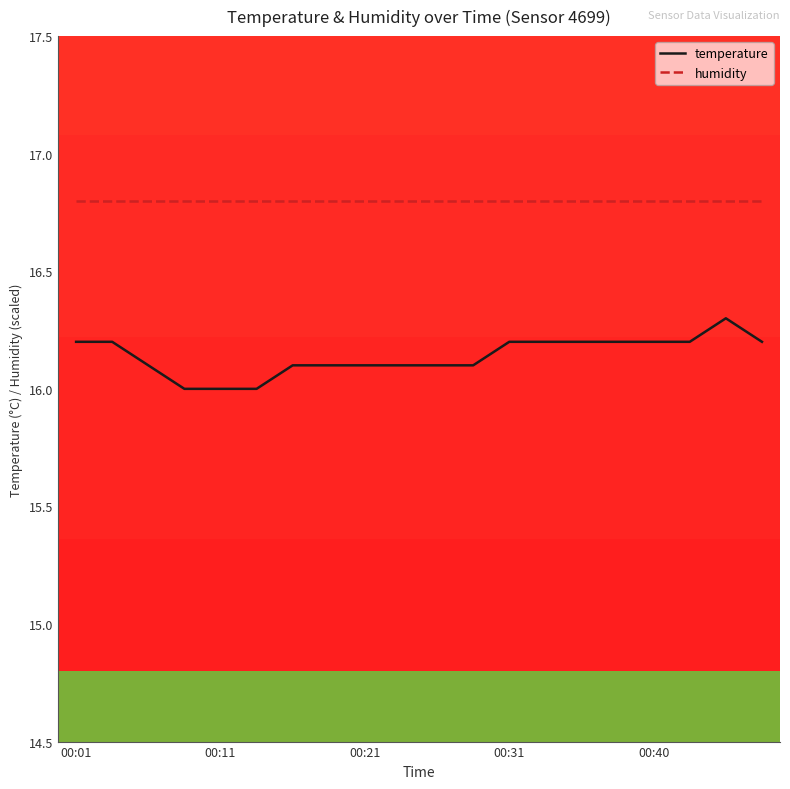

Which series has the widest spread of values?

temperature